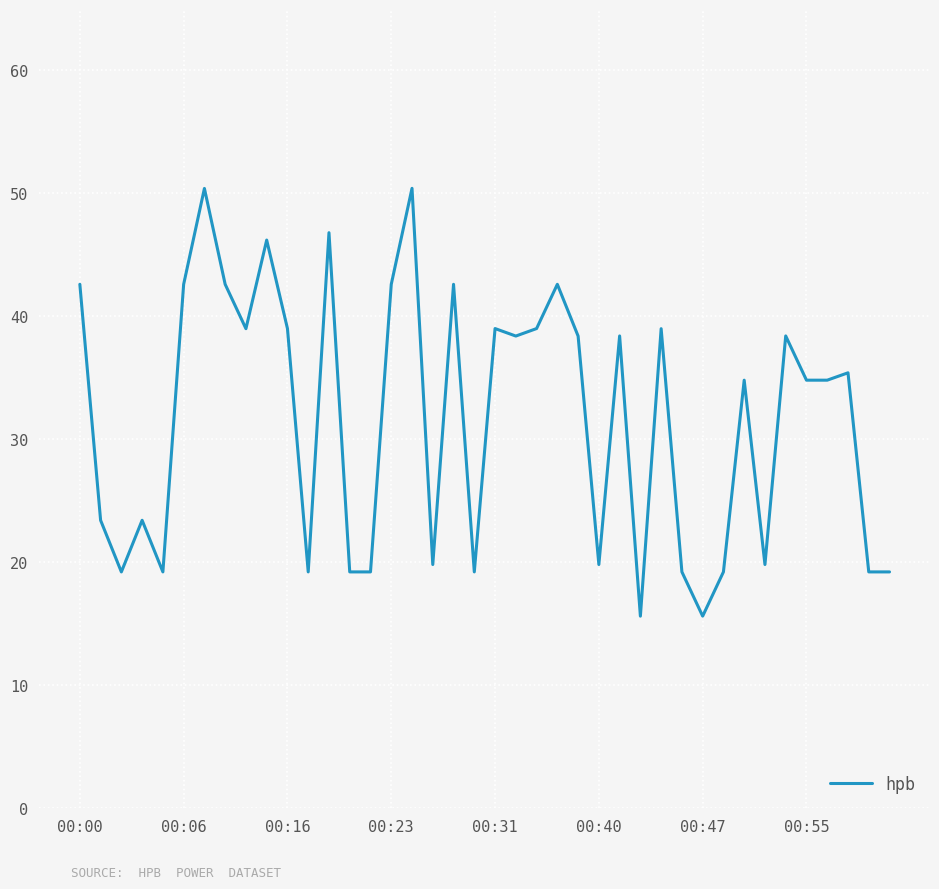

What is the difference between the maximum and minimum values?

34.8